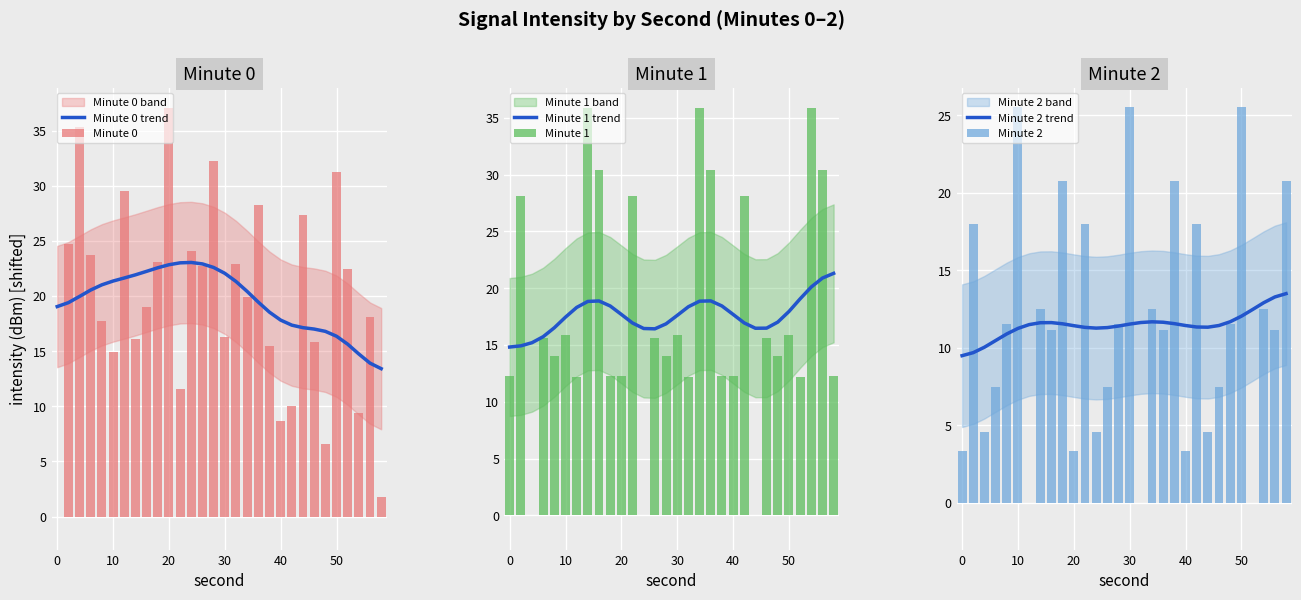

True or false: Minute 0 trend has a value of 5.5 at 20.

False